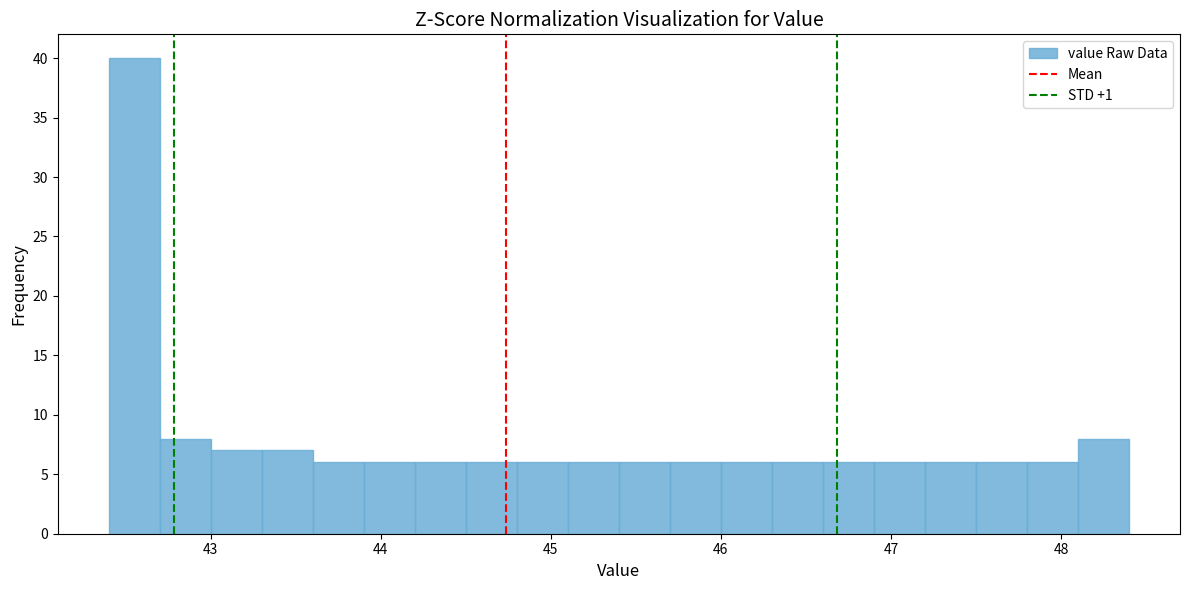

Read against the x-axis, roughly where is the centre of the tallest bar?

42.6